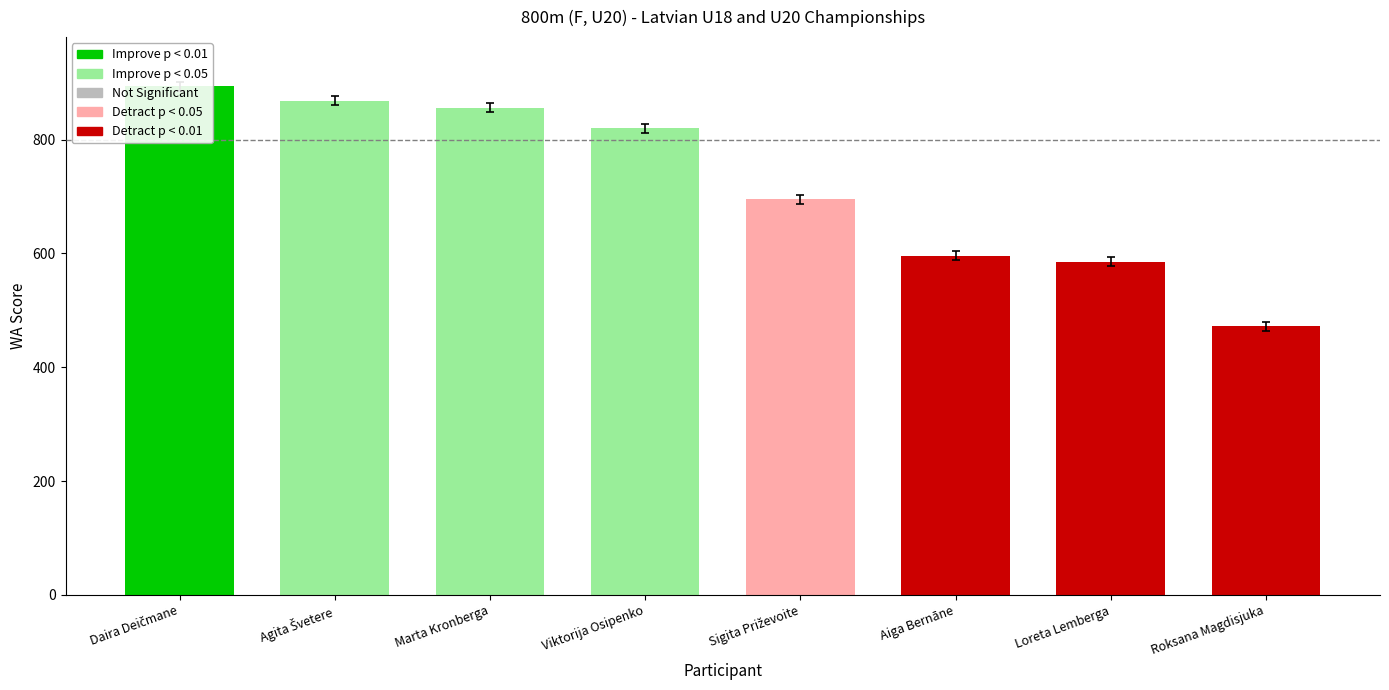

Rank the categories by value from lowest to highest.

Roksana Magdisjuka, Loreta Lemberga, Aiga Bernāne, Sigita Priževoite, Viktorija Osipenko, Marta Kronberga, Agita Švetere, Daira Deičmane